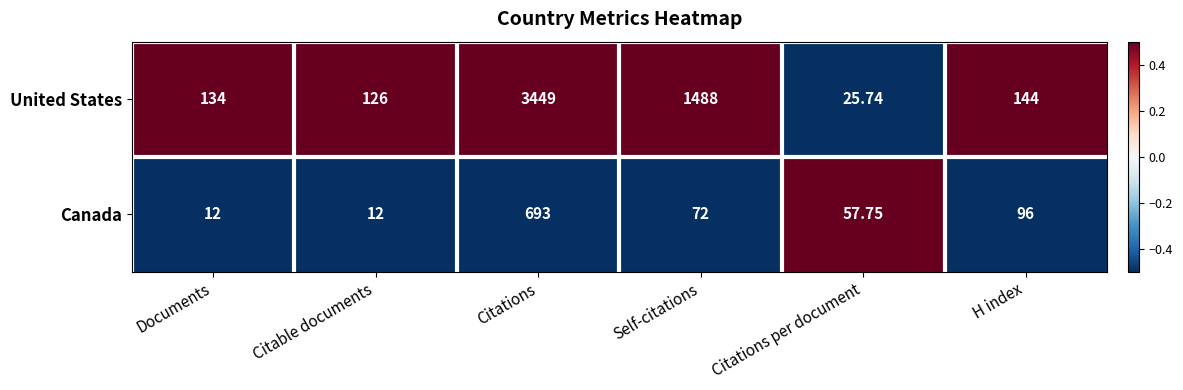

Where is United States nearest to the value 1737?

Self-citations